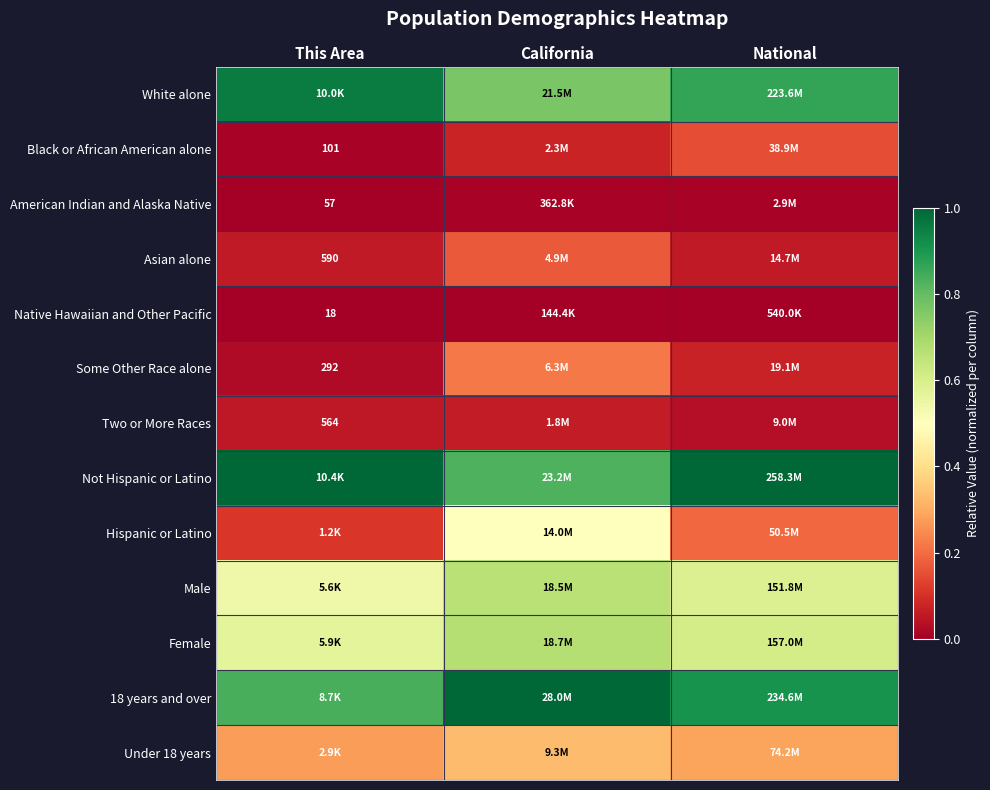

Where is 18 years and over nearest to the value 0?

This Area